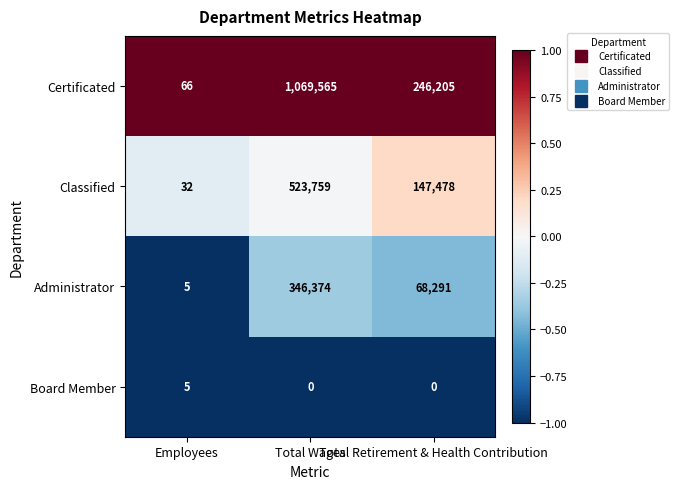

Between Total Wages and Total Retirement & Health Contribution, which series saw the biggest shift?

Certificated